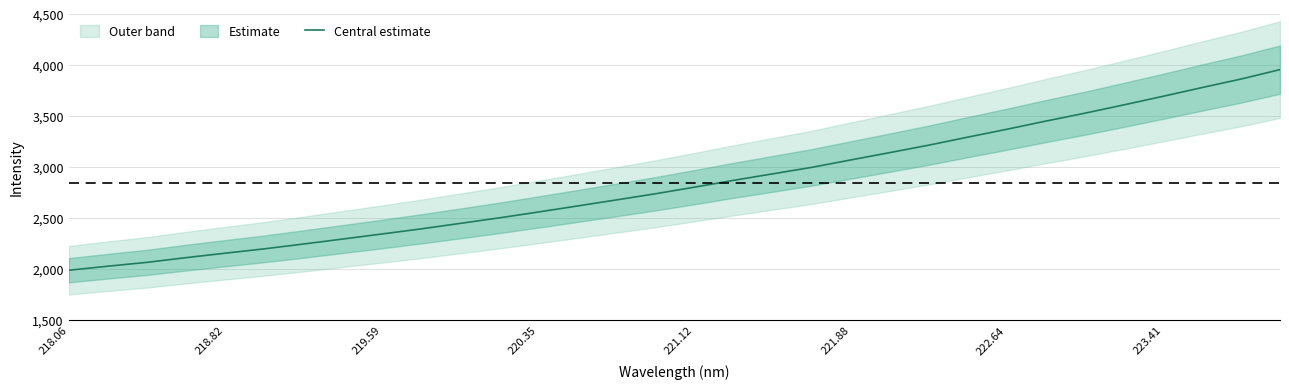

Is it true that Central estimate equals 3692.1 at 223.41?

True